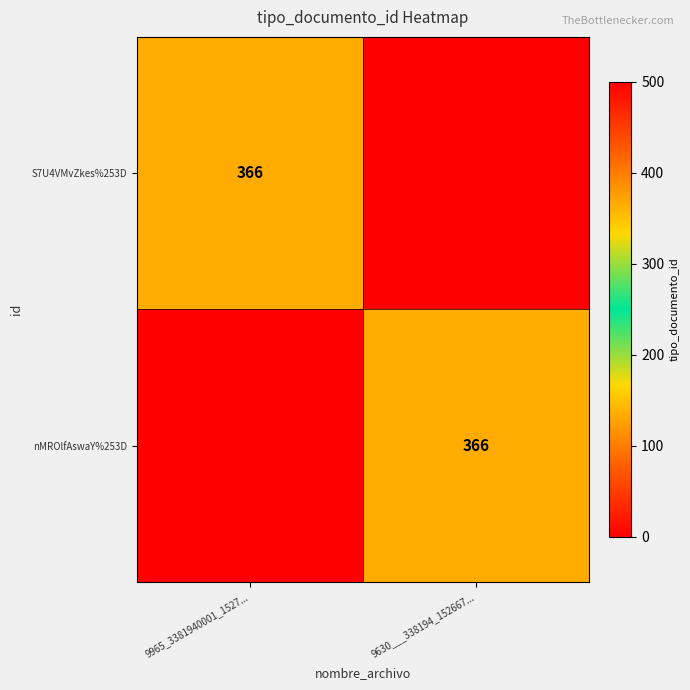

The value of nMROlfAswaY%253D at 9630___338194_152667... is 366. True or false?

True